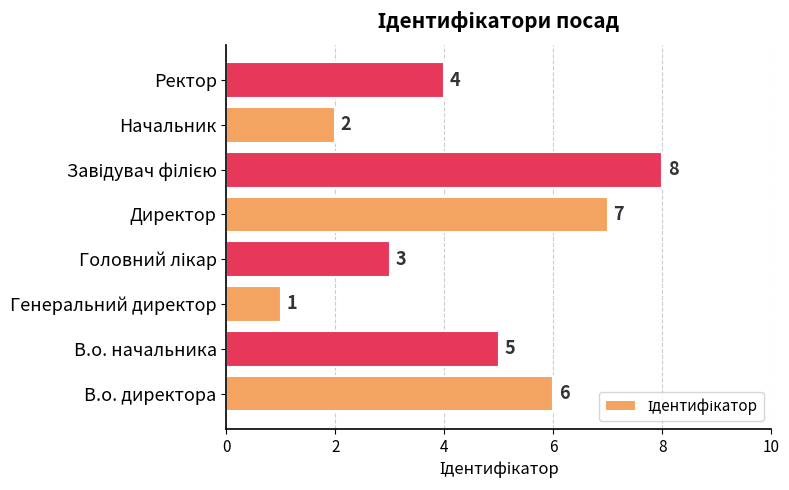

What is the smallest value displayed?

1